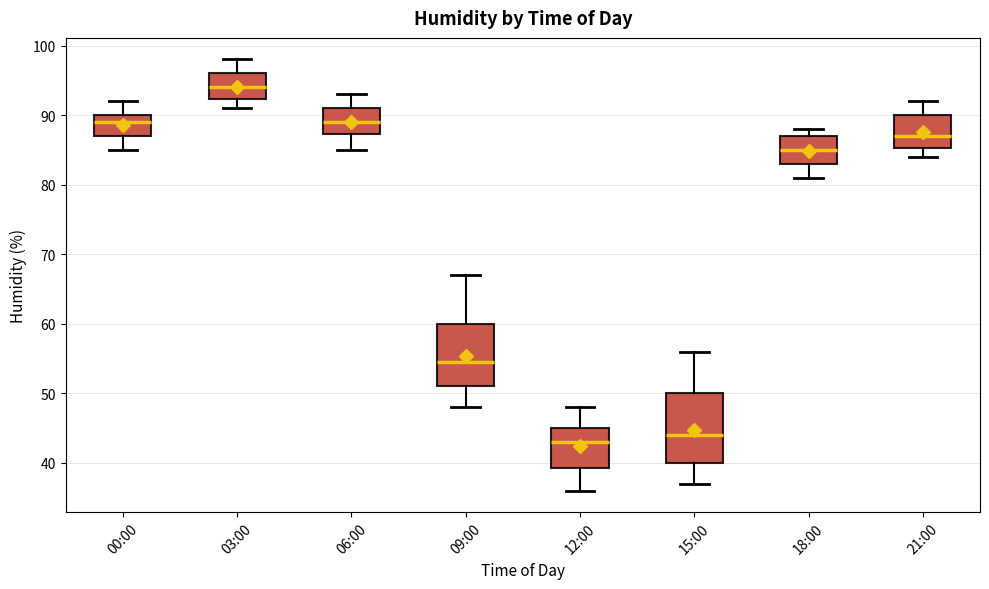

Reading left to right, transcribe this box plot: for each box, give where its median line is, the range the box spans, and where its two whiskers end, as read against the y-axis. The values are not printed on the chart, so give them approximately, as read against the axis.

00:00: median 89, box 87 to 90, whiskers 85 to 92
03:00: median 94, box 92 to 96, whiskers 91 to 98
06:00: median 89, box 87 to 91, whiskers 85 to 93
09:00: median 55, box 51 to 60, whiskers 48 to 67
12:00: median 43, box 39 to 45, whiskers 36 to 48
15:00: median 44, box 40 to 50, whiskers 37 to 56
18:00: median 85, box 83 to 87, whiskers 81 to 88
21:00: median 87, box 85 to 90, whiskers 84 to 92